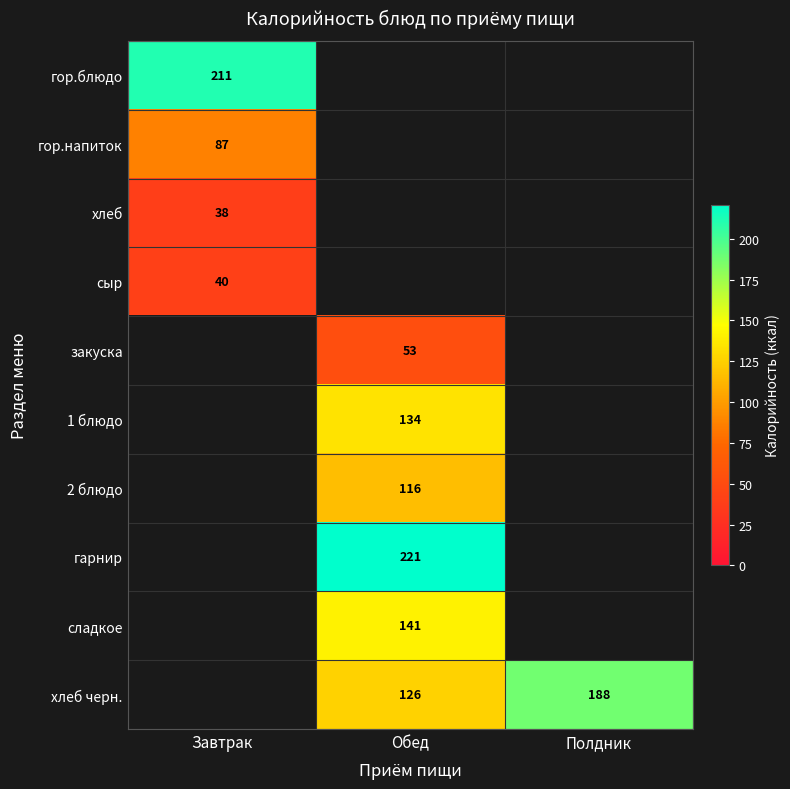

True or false: сыр has a value of 40 at Завтрак.

True